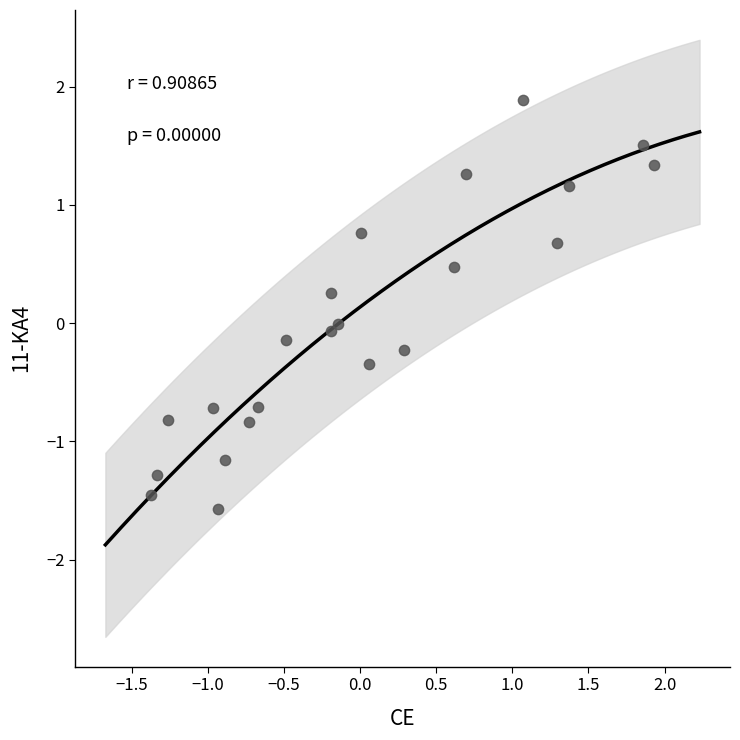

What is the range of Y values (max minus min)?

3.5